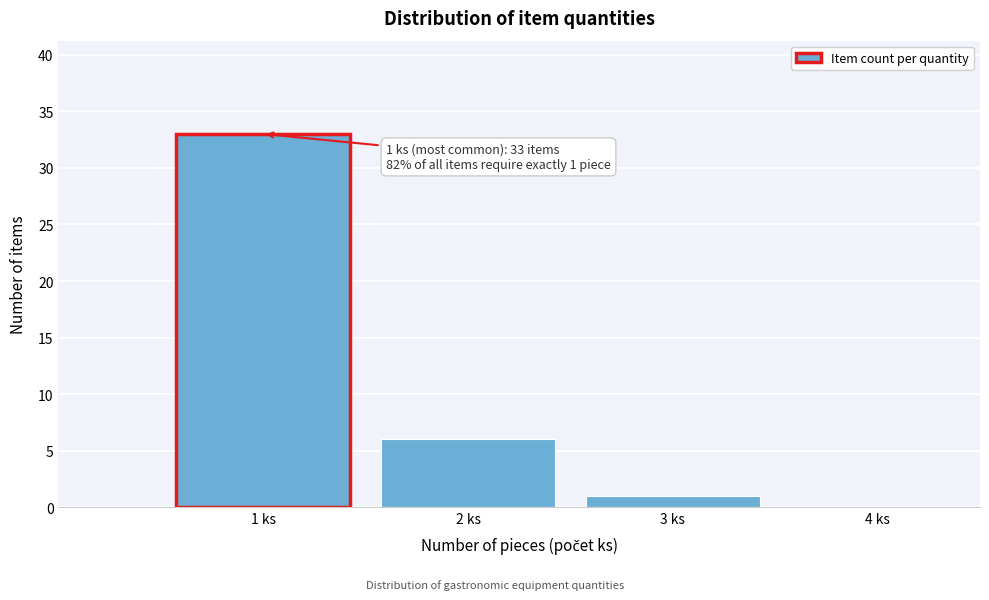

Over which range of the x-axis is the bar tallest?

0.5 to 1.5